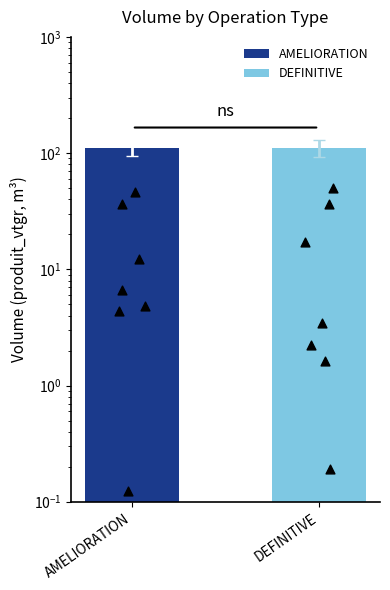

What are all the series names shown in the legend?

AMELIORATION, DEFINITIVE